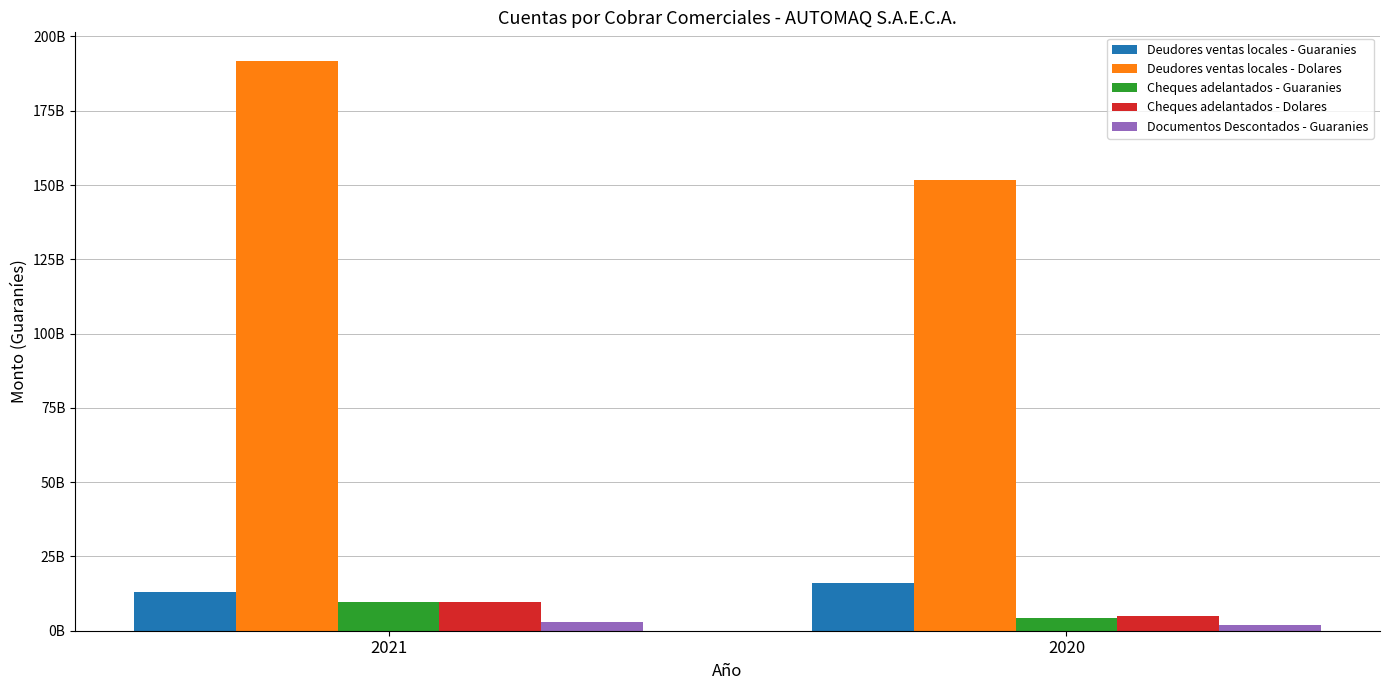

Does the chart contain stacked bars?

No